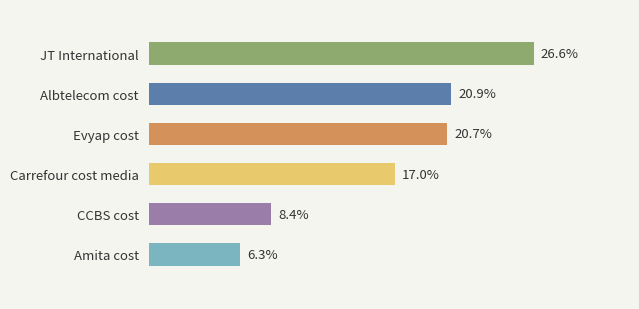

At which label is the value closest to 16?

Carrefour cost media